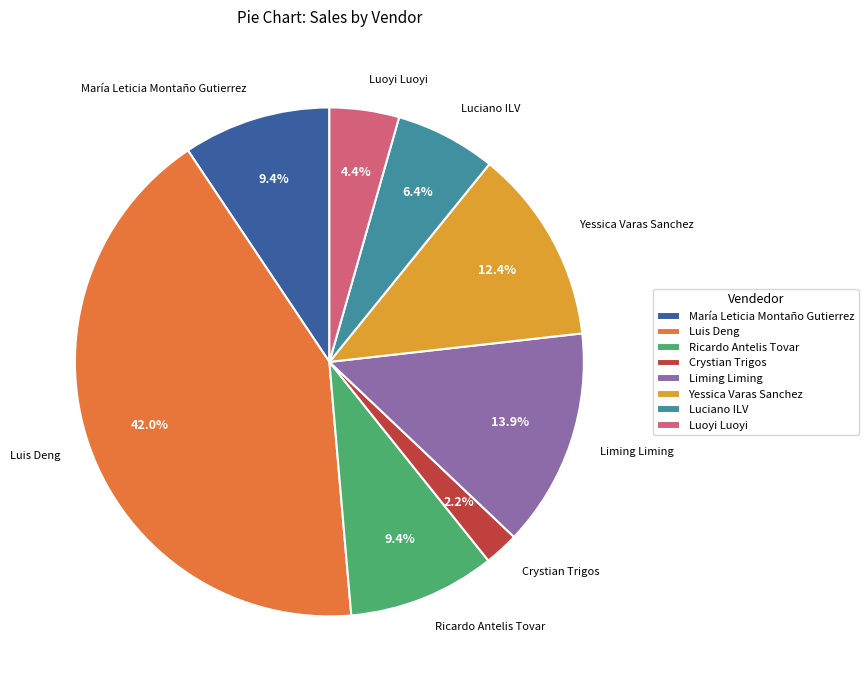

Which category has the biggest portion of the pie?

Luis Deng